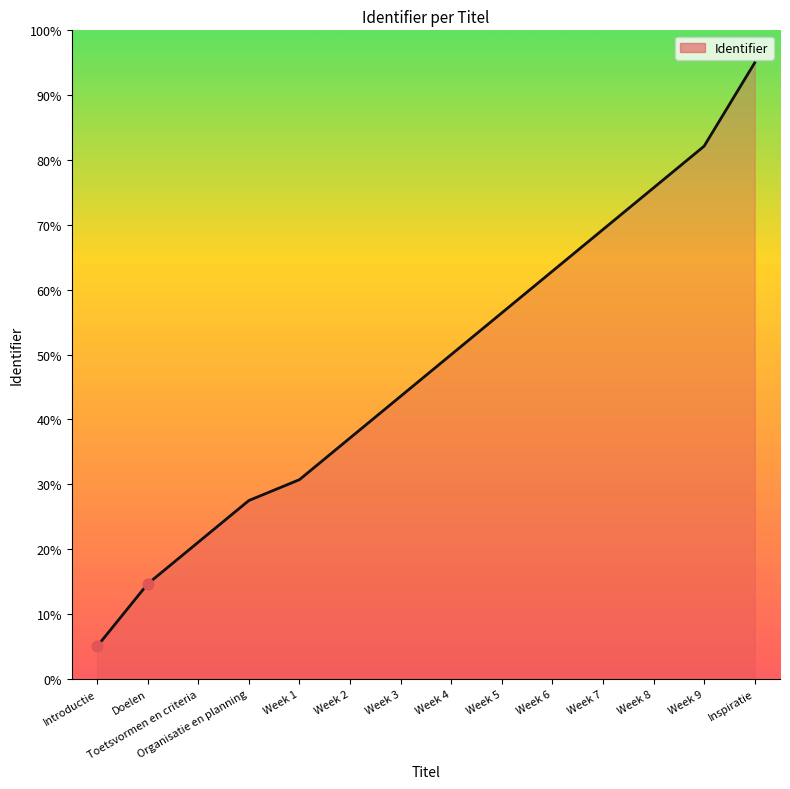

Which has a higher value, Week 3 or Week 5?

Week 5